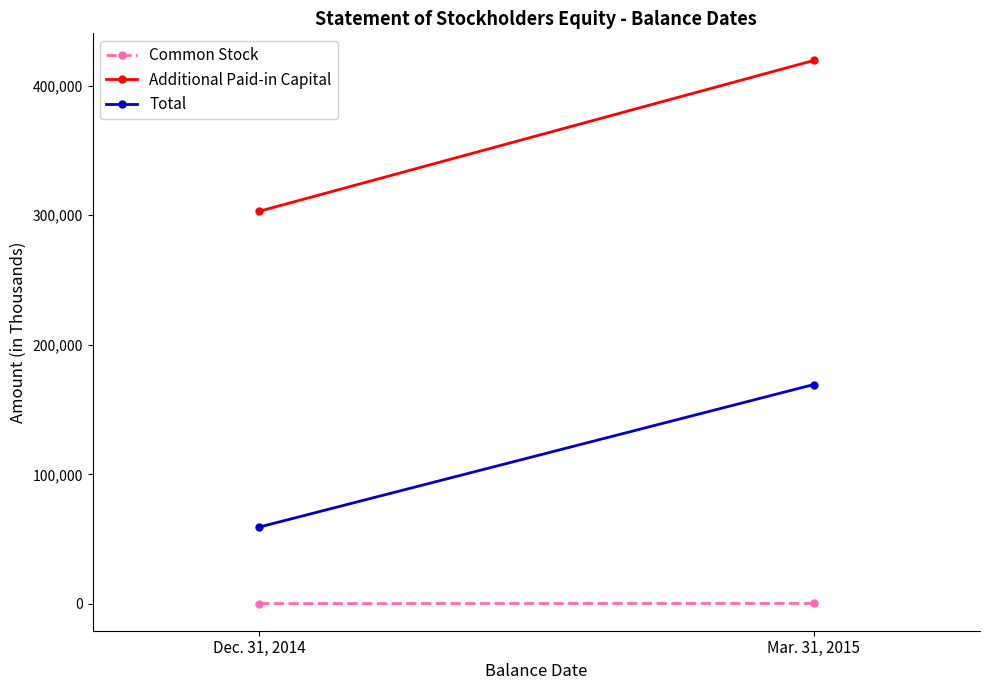

What is the sum of all Total values?

228592